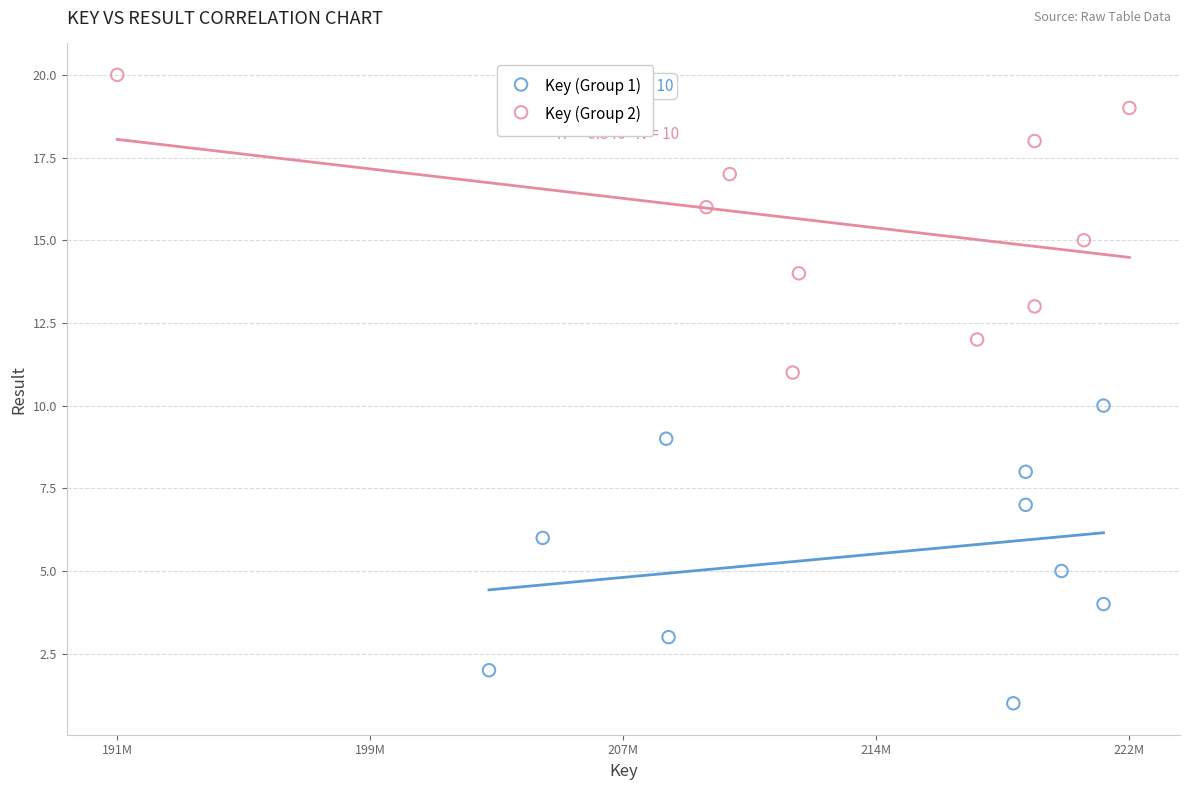

Which series contains the highest Y value?

Key (Group 2)